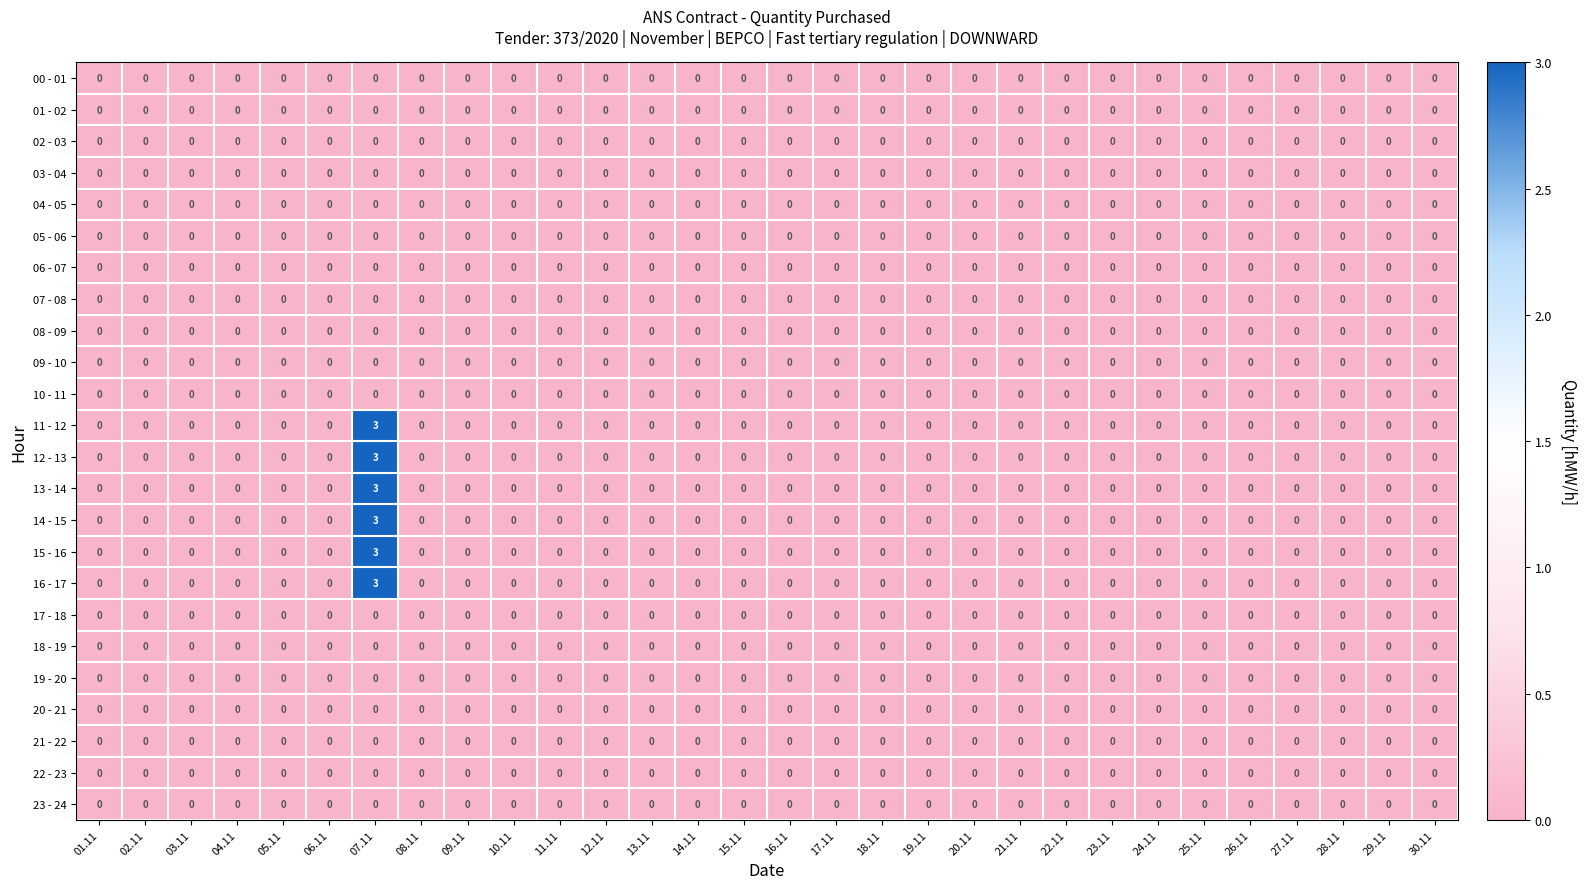

What is the greatest value displayed?

3